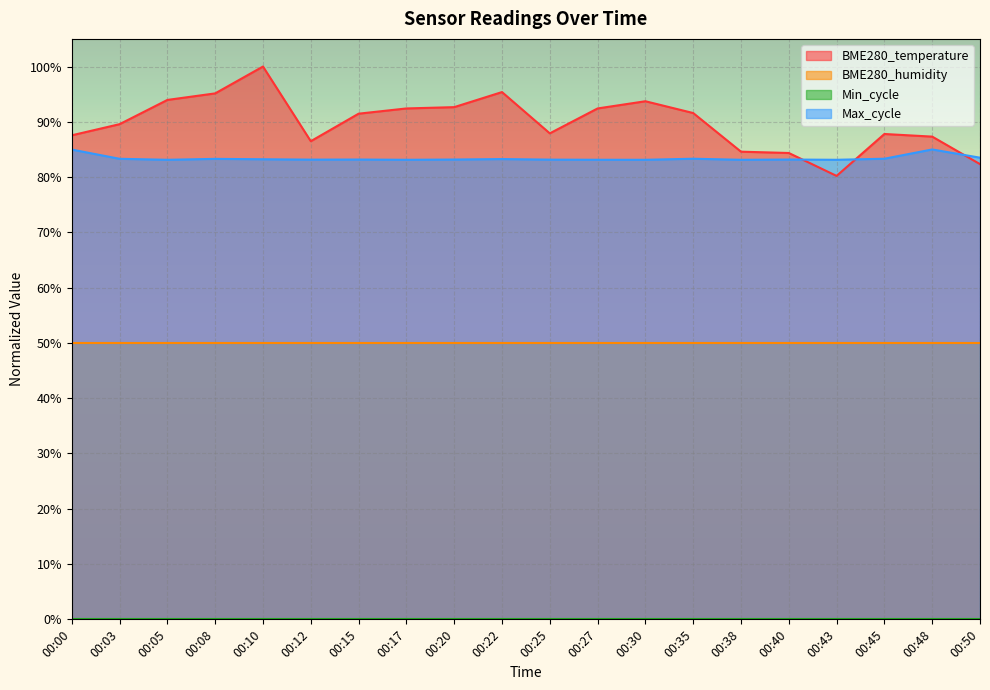

Where is the first local maximum for Max_cycle?

00:08